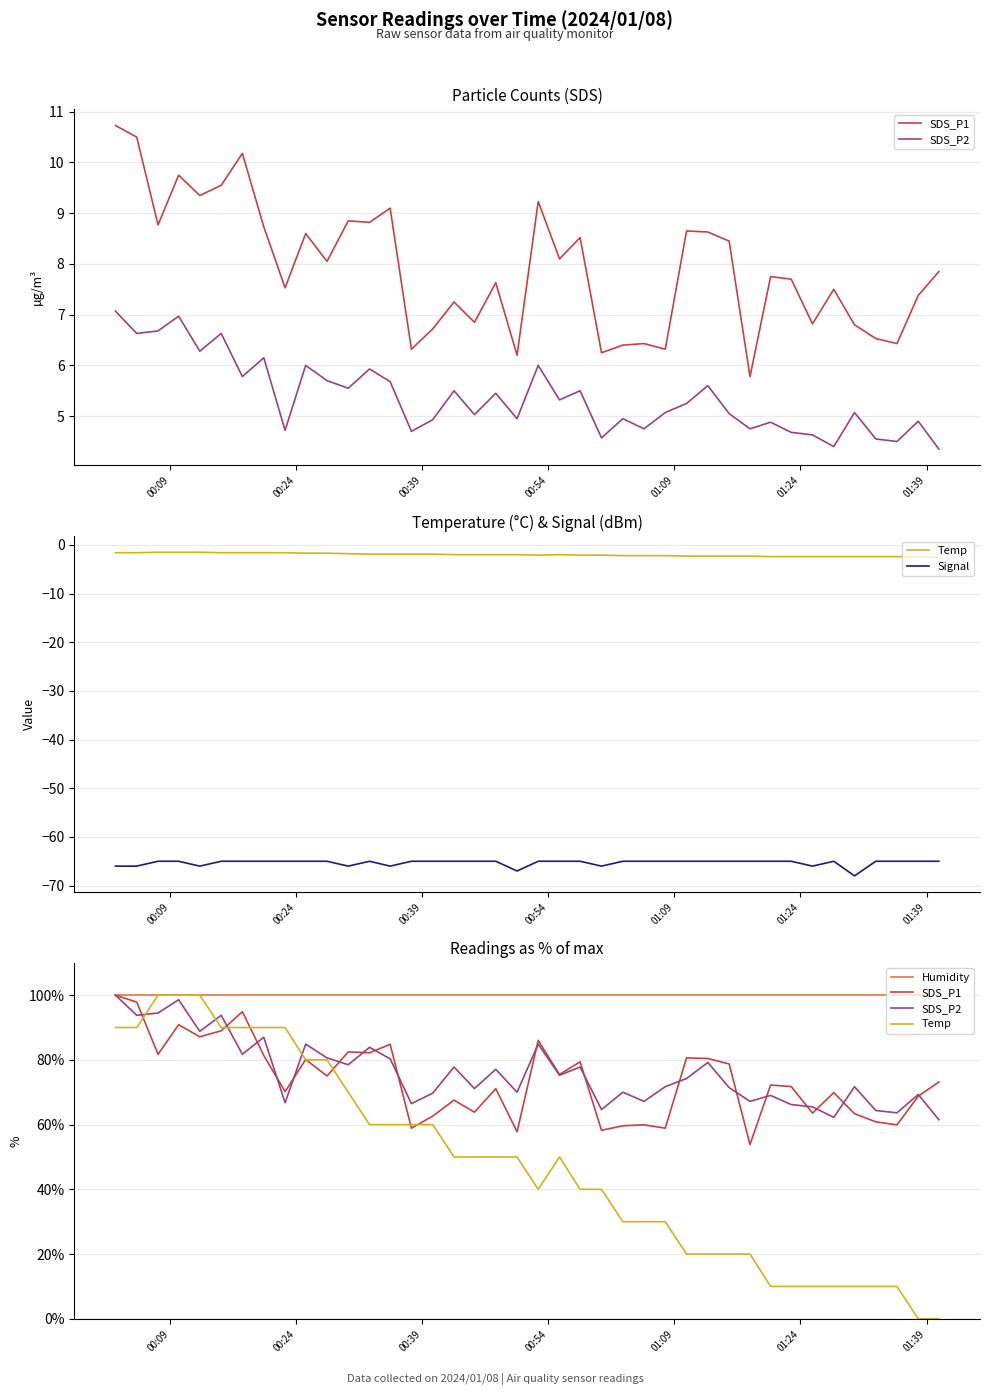

True or false: SDS_P1 and Signal cross at least once.

False